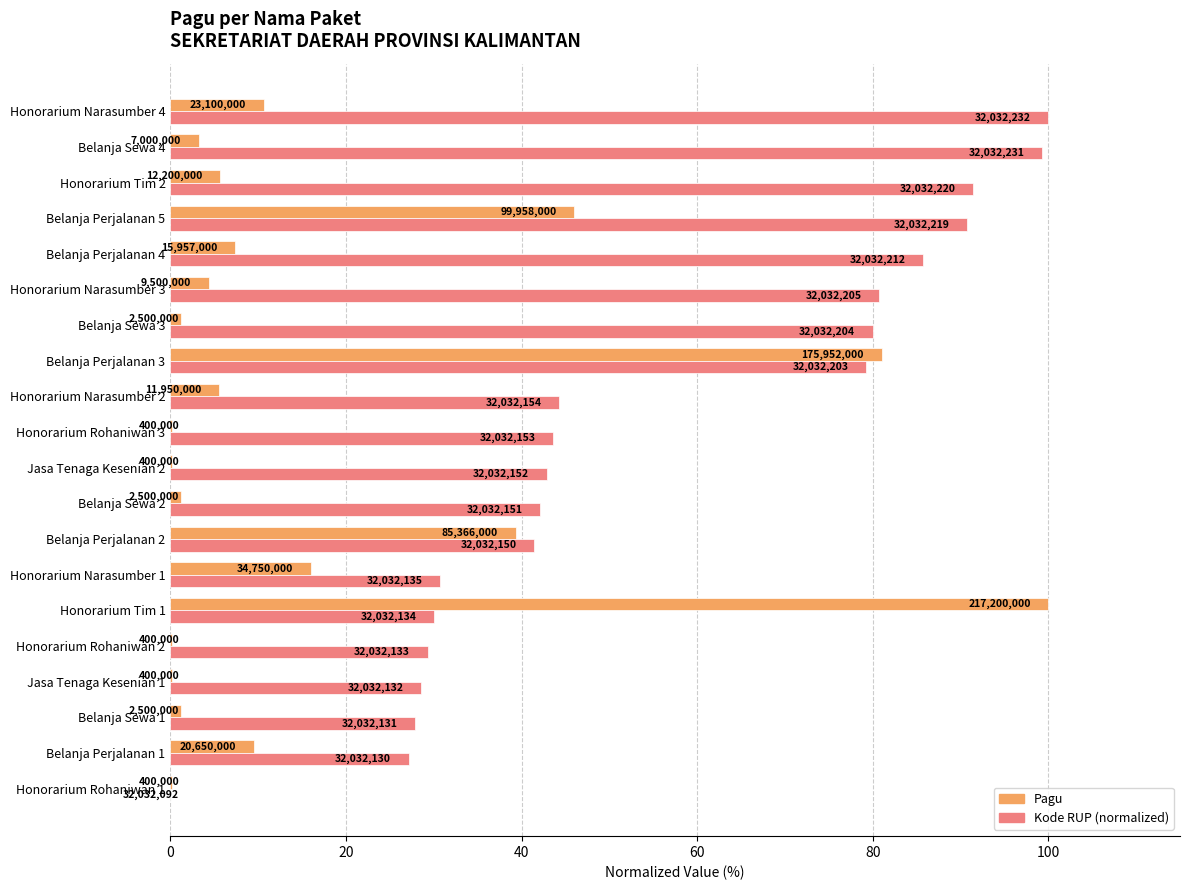

Which series has the largest total across all categories?

Kode RUP (normalized)